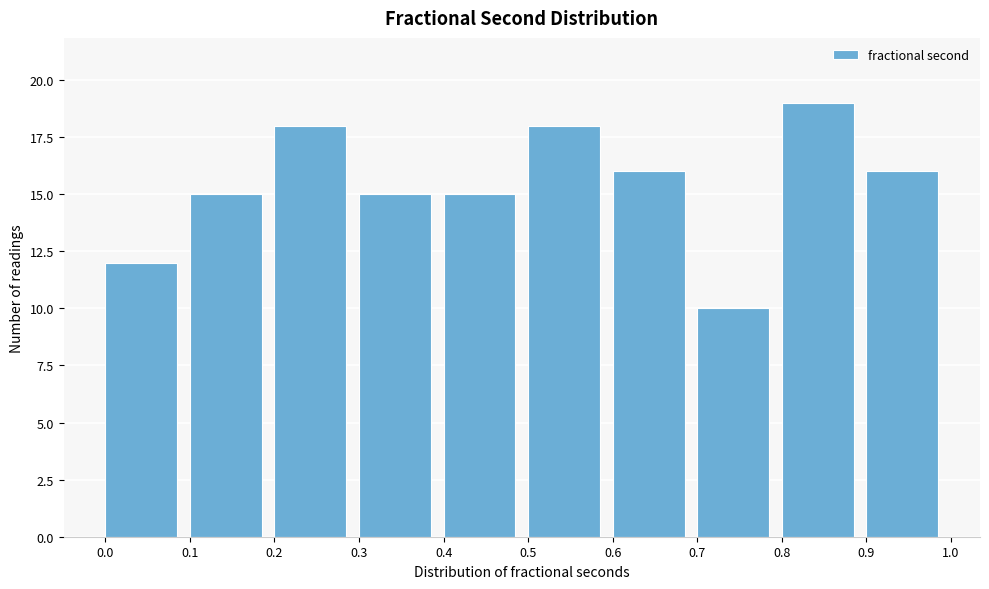

Over which range of the x-axis is the bar tallest?

0.8 to 0.9